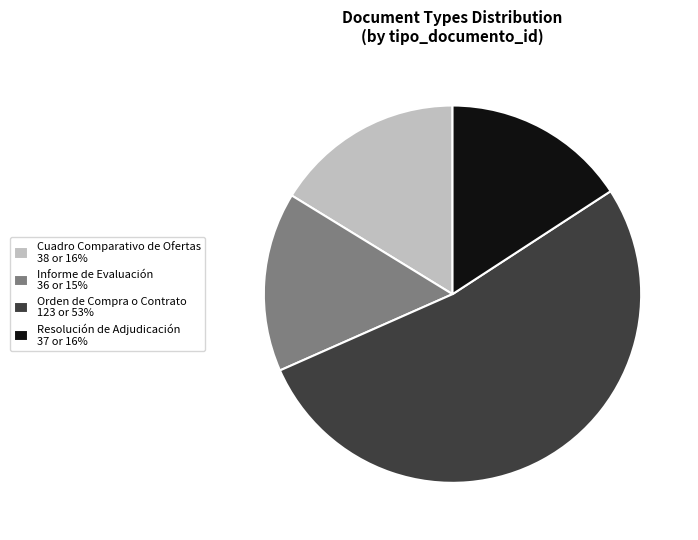

What is the ratio of the value at Resolución de Adjudicación 37 or 16% to the value at Orden de Compra o Contrato 123 or 53%?

0.3